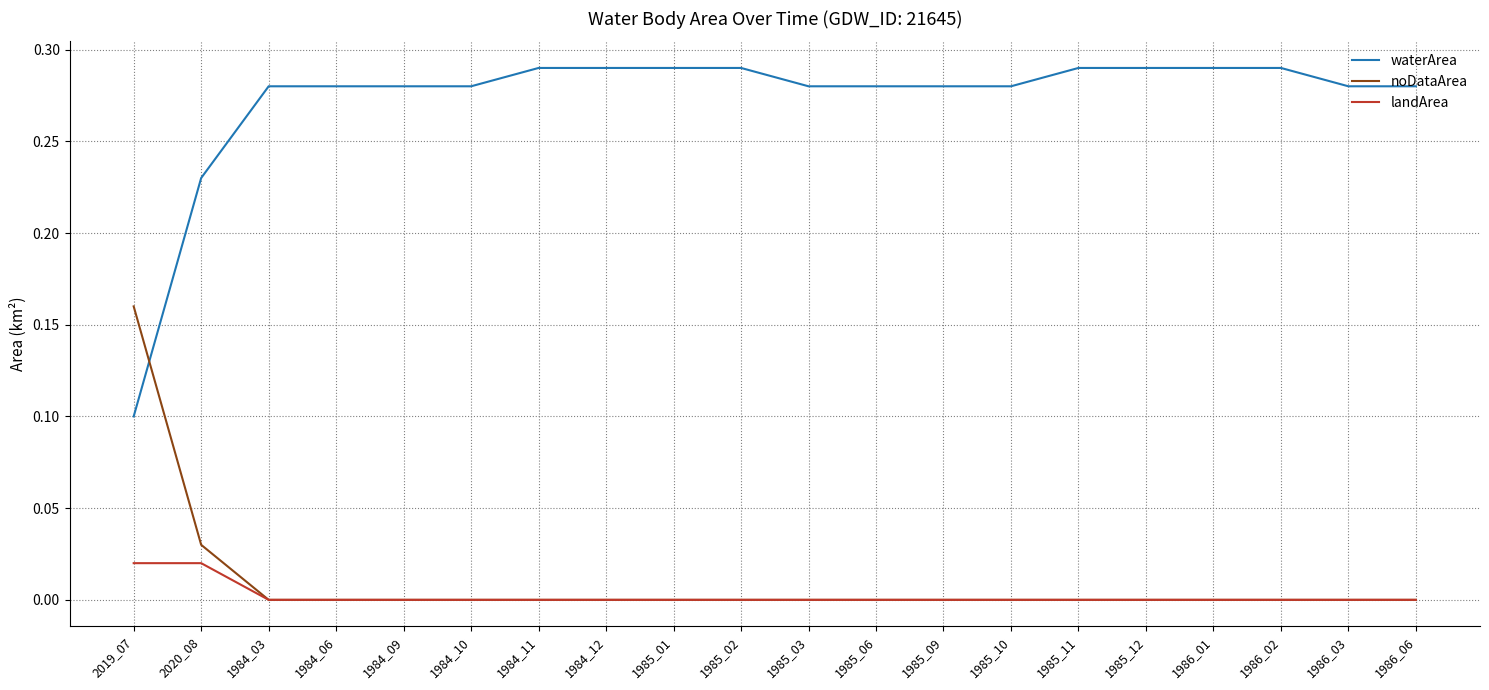

What position from the right is 1985_06?

9